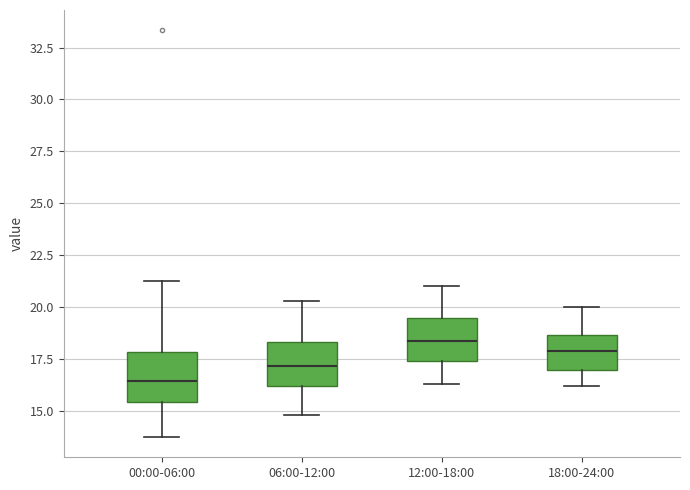

Reading left to right, read every box against the y-axis: the position of its median line, the range the box covers, and the ends of its whiskers. The values are not printed on the chart, so give them approximately, as read against the axis.

00:00-06:00: median 16.5, box 15.5 to 18.0, whiskers 13.5 to 21.0
06:00-12:00: median 17.0, box 16.0 to 18.5, whiskers 15.0 to 20.5
12:00-18:00: median 18.5, box 17.5 to 19.5, whiskers 16.5 to 21.0
18:00-24:00: median 18.0, box 17.0 to 18.5, whiskers 16.0 to 20.0